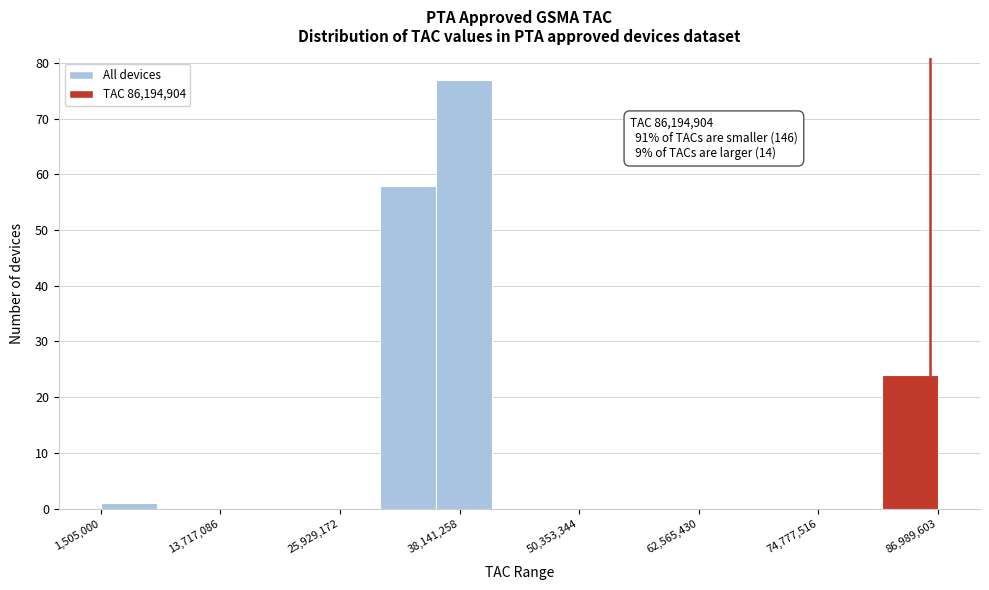

Around what value on the x-axis is the tallest bar? Give the approximate position of its centre, as read against the axis.

38000000